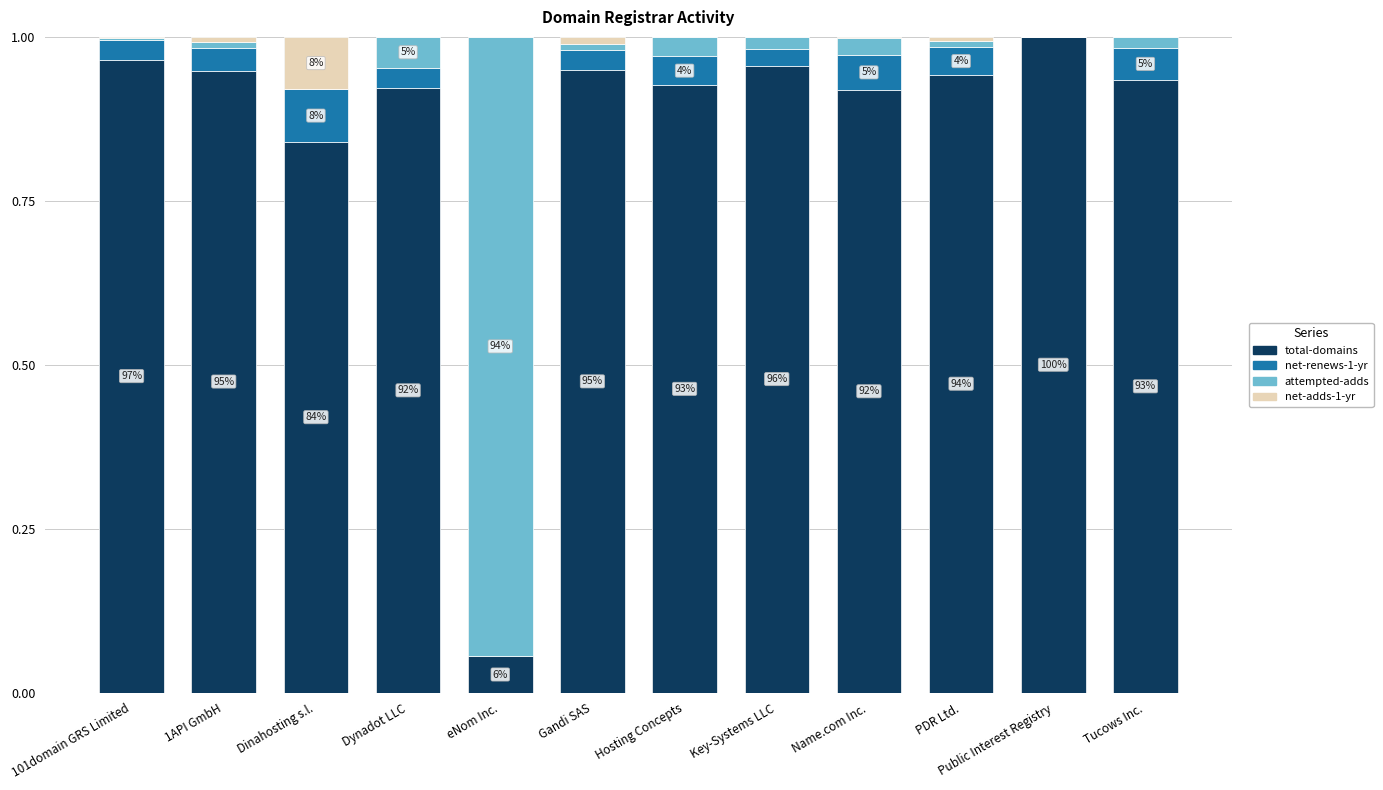

What is the sum of all total-domains values?

10.4